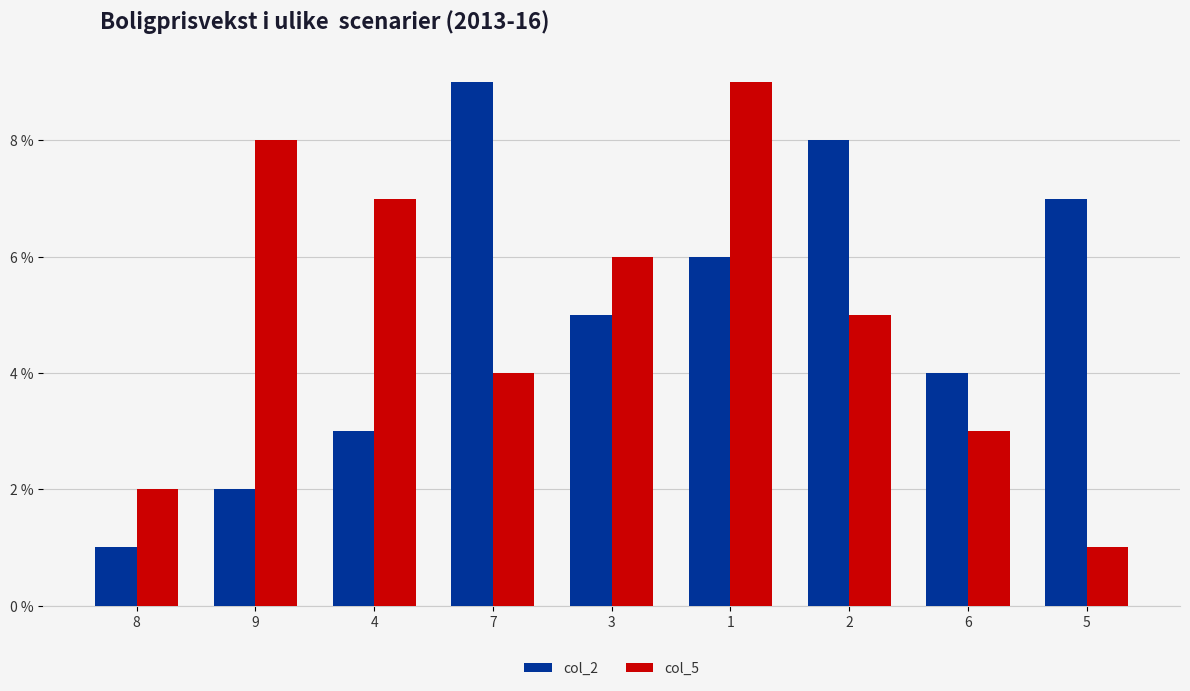

What are all the series names shown in the legend?

col_2, col_5